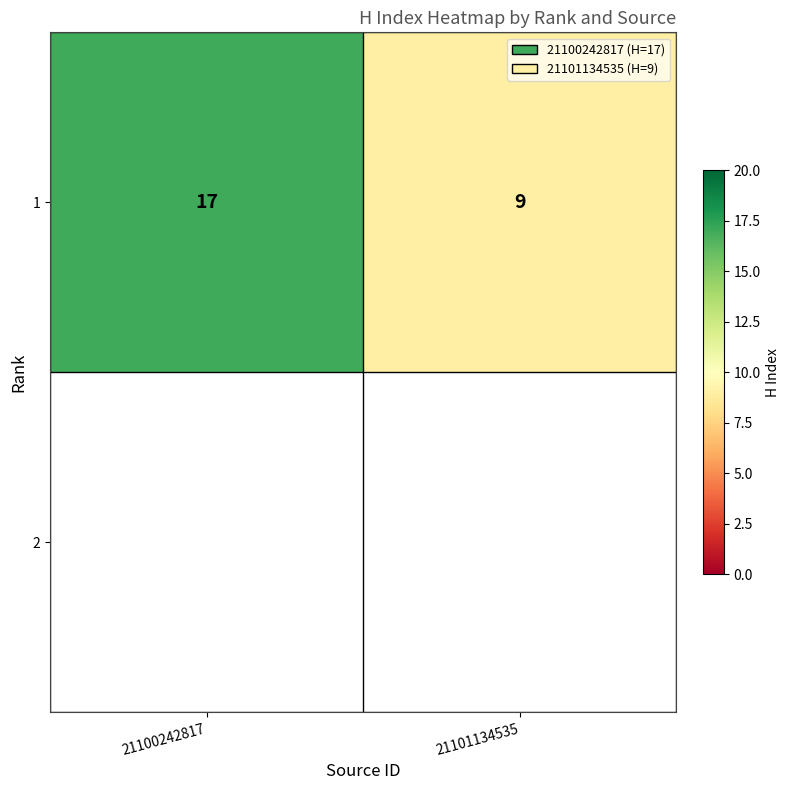

Rank the categories by value from highest to lowest.

21100242817, 21101134535